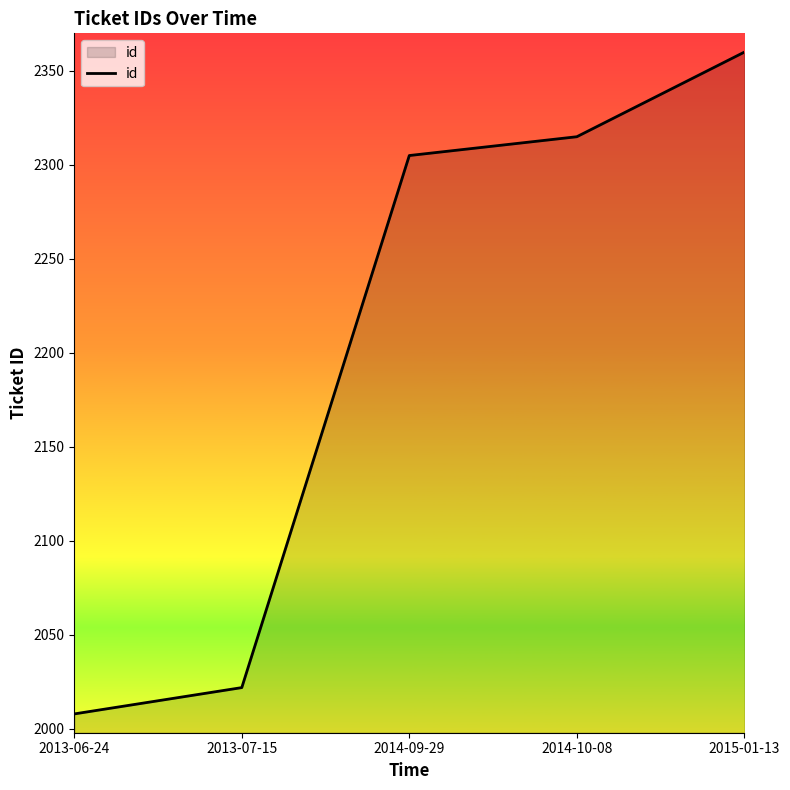

What is the maximum value shown in the chart?

2360